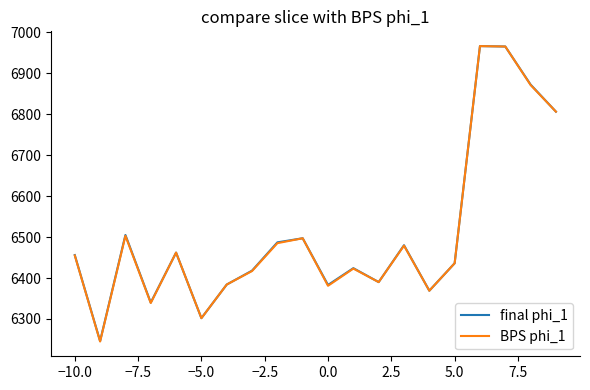

What is the maximum value for BPS phi_1?

6966